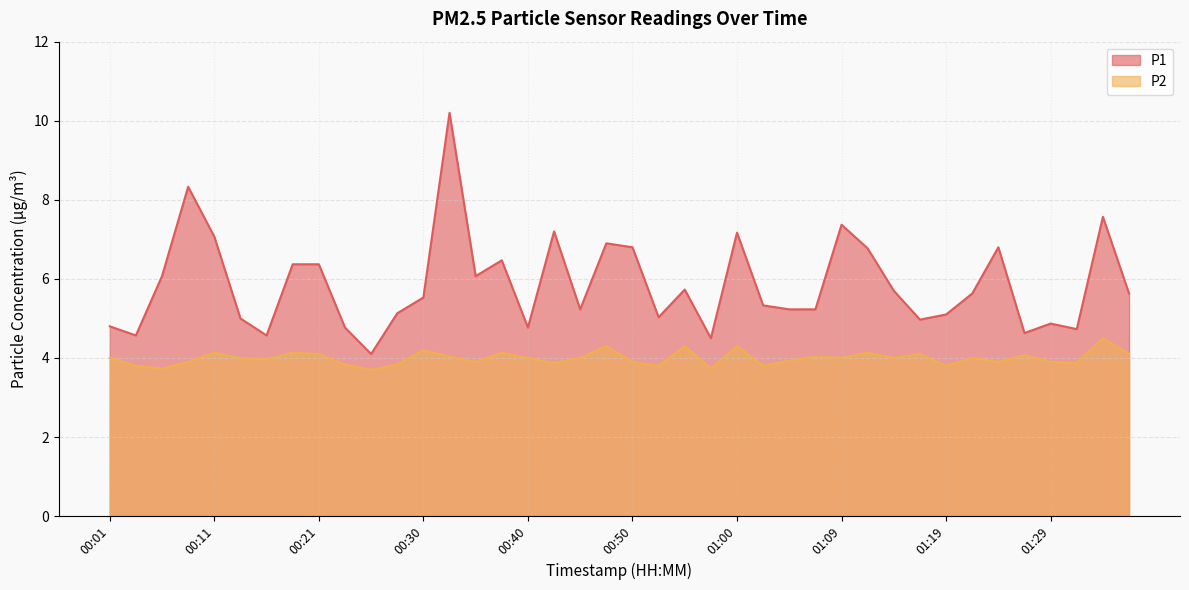

What is the greatest value displayed?

10.2